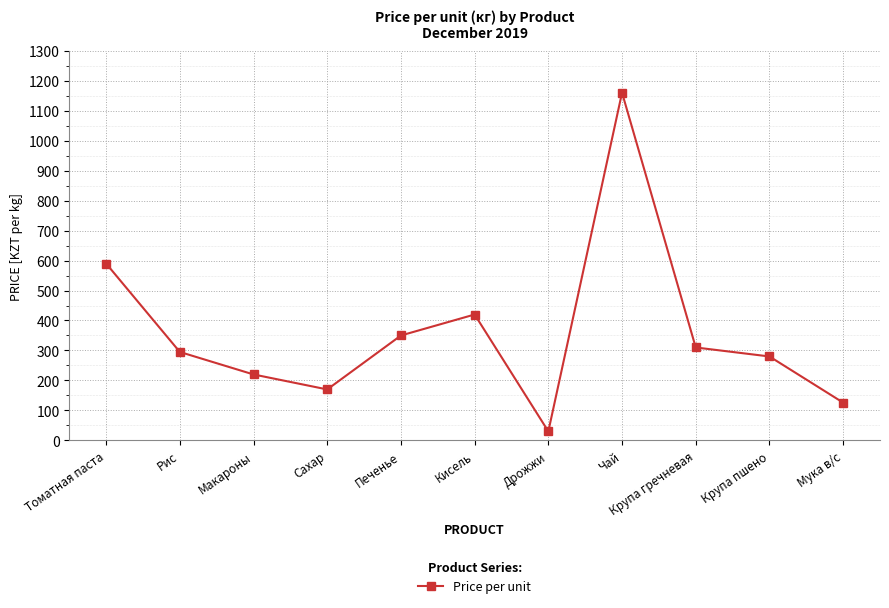

Reading left to right, extract all data points from this chart.

590	295	220	170	350	420	30	1160	310	280	126